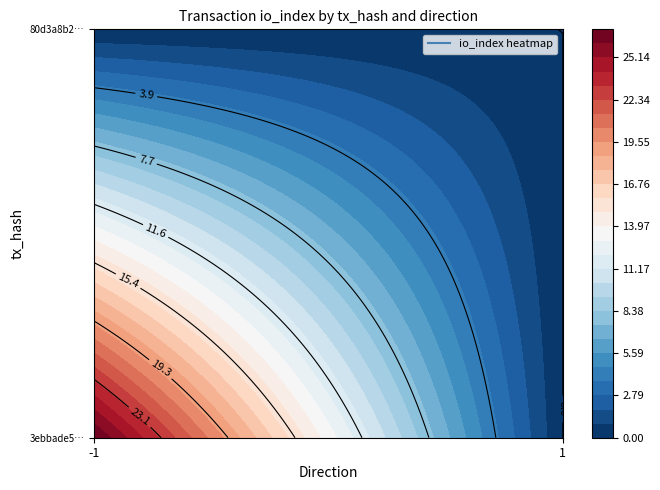

What is the maximum value shown in the chart?

27